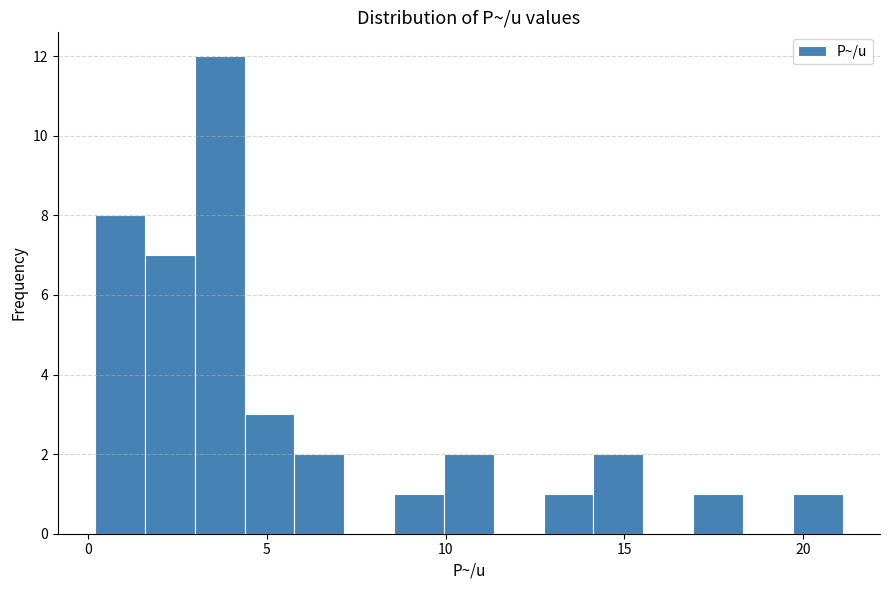

Read against the x-axis, roughly where is the centre of the tallest bar?

3.5